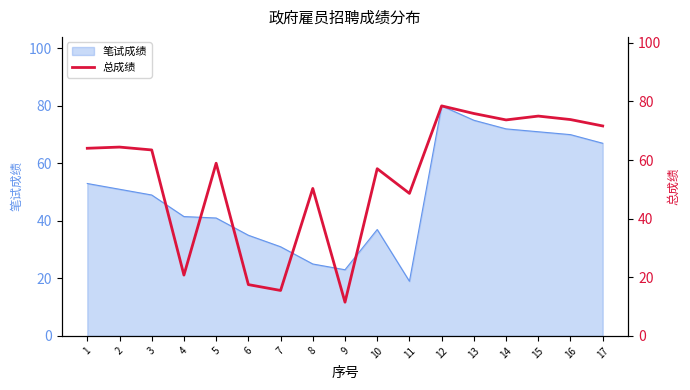

Is it true that 笔试成绩 equals 67.0 at 17?

True